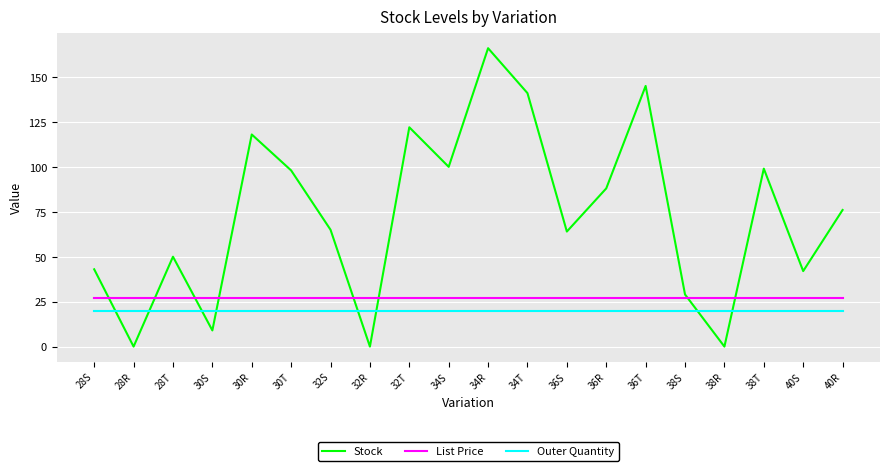

Between 32S and 34R, which series saw the biggest shift?

Stock